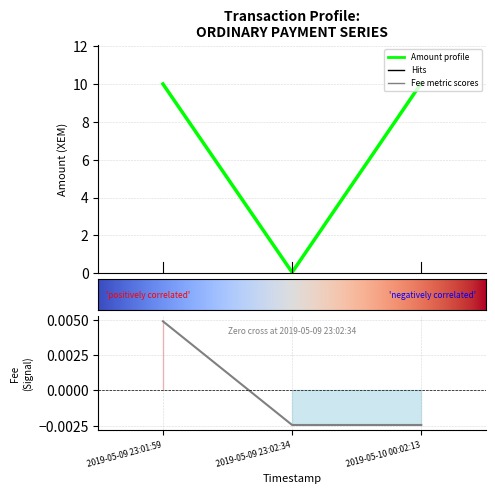

What is the label of the 2nd point from the right?

2019-05-09 23:02:34